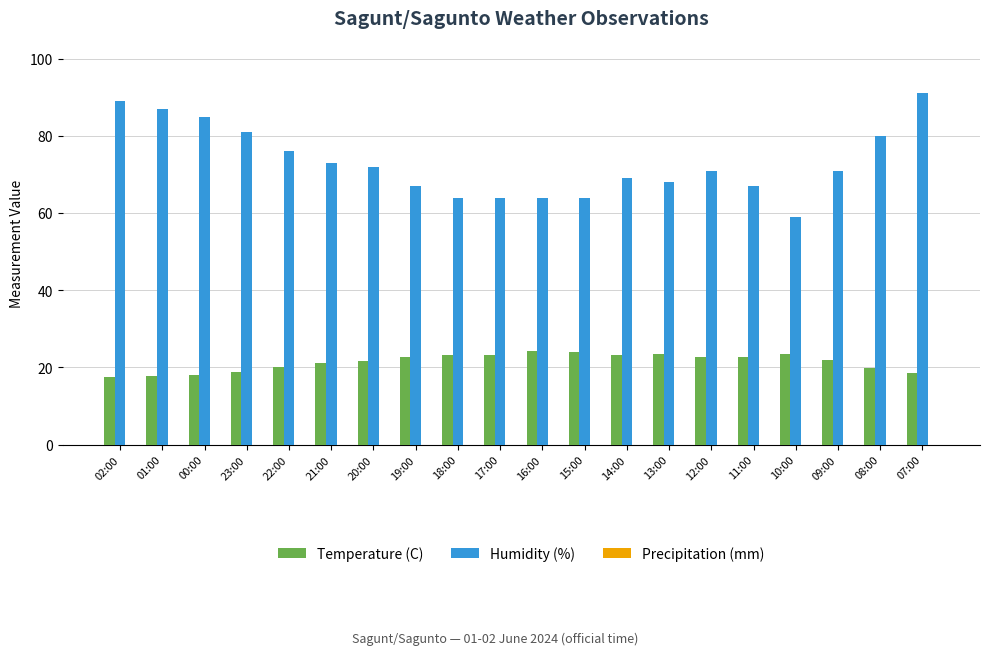

Does the chart contain stacked bars?

No